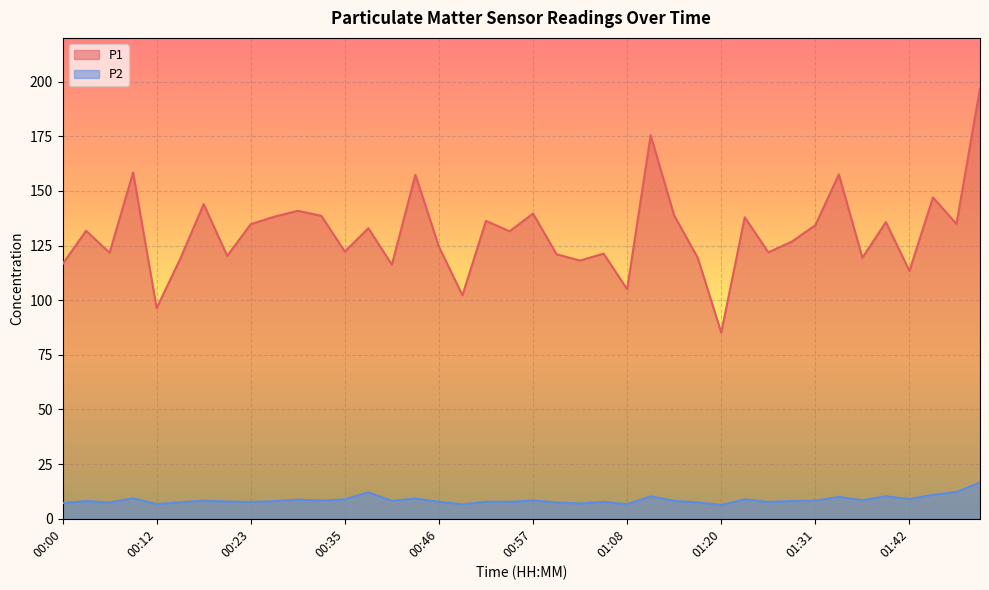

Which series has the largest range (max minus min)?

P1